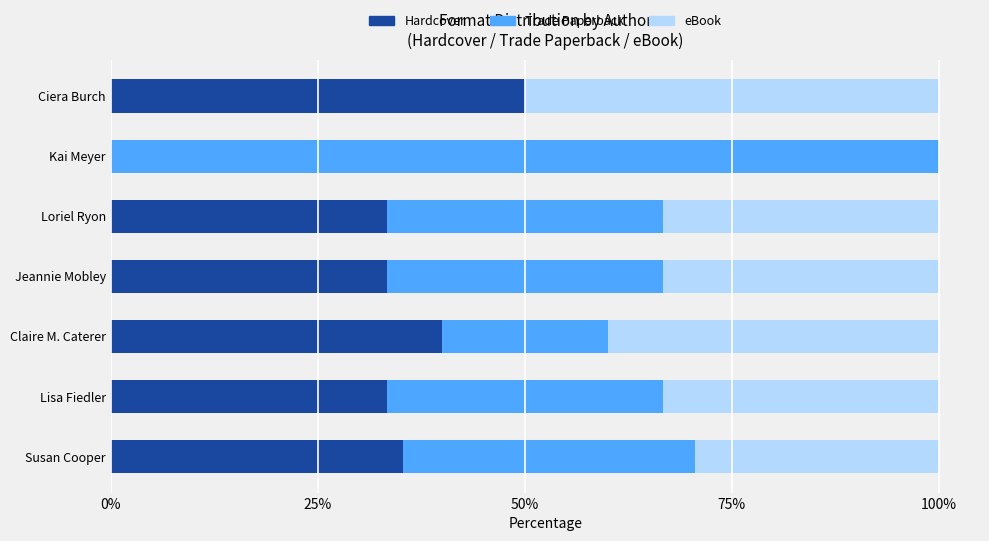

Read the Hardcover value at Claire M. Caterer.

40.0